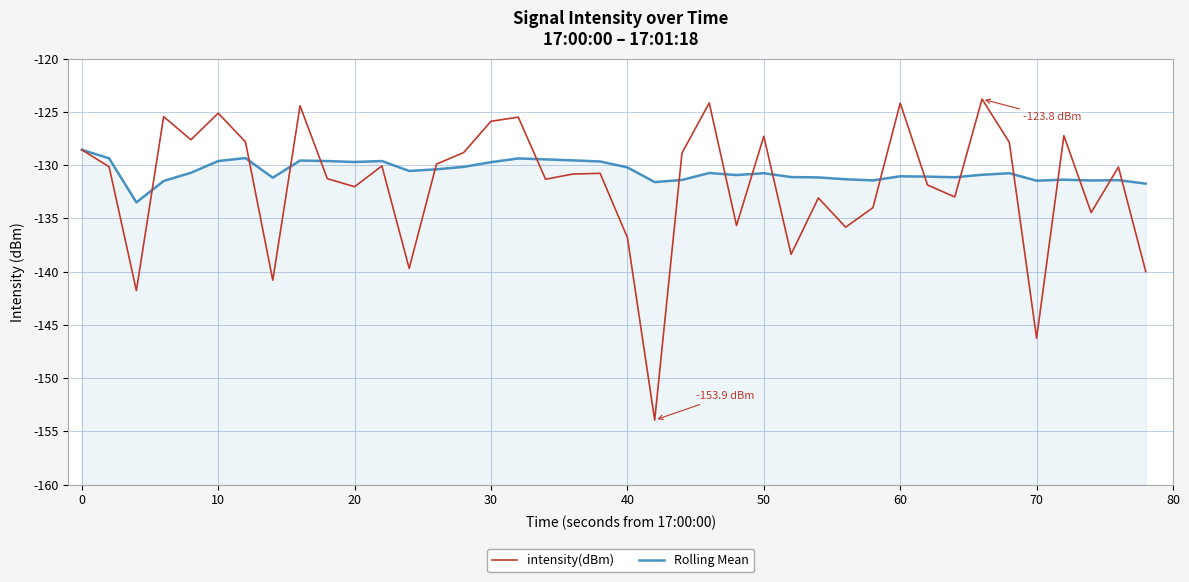

How many values in the Rolling Mean series exceed -130?

13